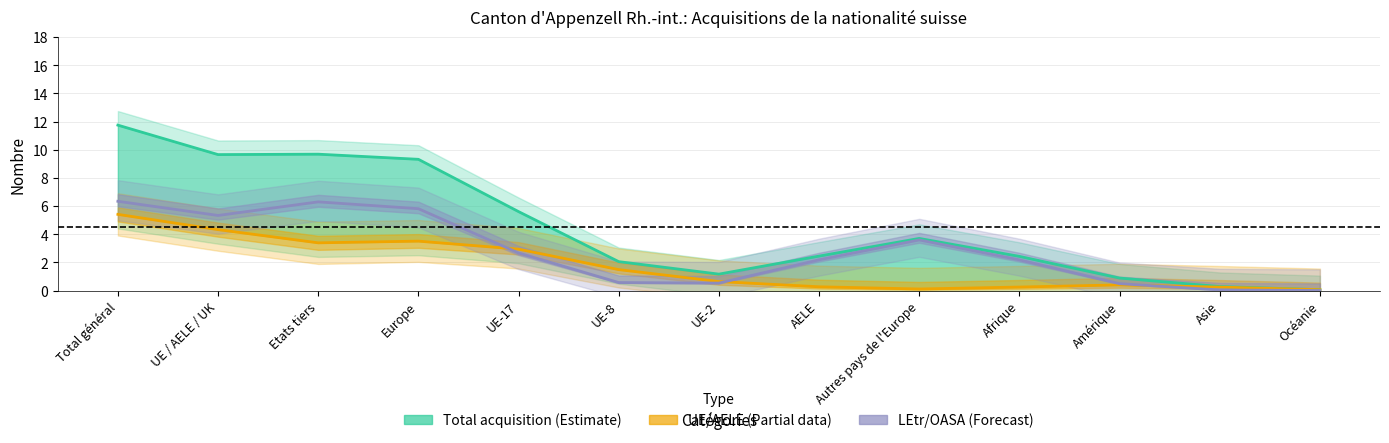

Reading left to right, transcribe all the data shown in this chart.

Total acquisition: 11.7	9.7	9.7	9.3	5.6	2.1	1.2	2.4	3.7	2.4	0.9	0.3	0.1
Total UE/AELE: 5.4	4.3	3.4	3.5	2.9	1.5	0.6	0.3	0.1	0.2	0.4	0.2	0.1
Total LEtr/OASA: 6.3	5.3	6.3	5.8	2.7	0.6	0.5	2.2	3.6	2.2	0.5	0.0	0.0